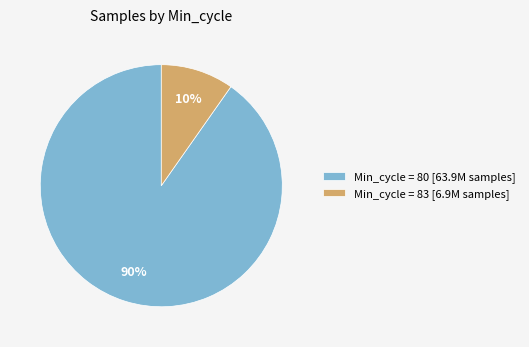

The Min_cycle = 80 [63.9M samples] slice represents 81% of the pie. True or false?

False